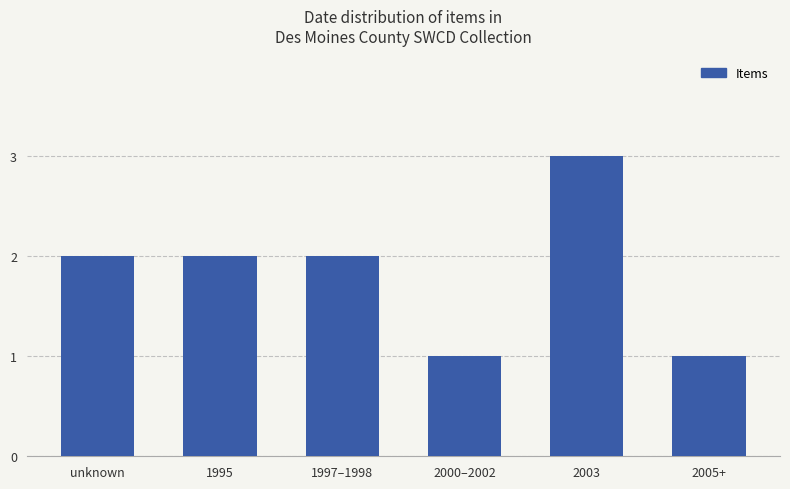

What is the smallest value displayed?

1